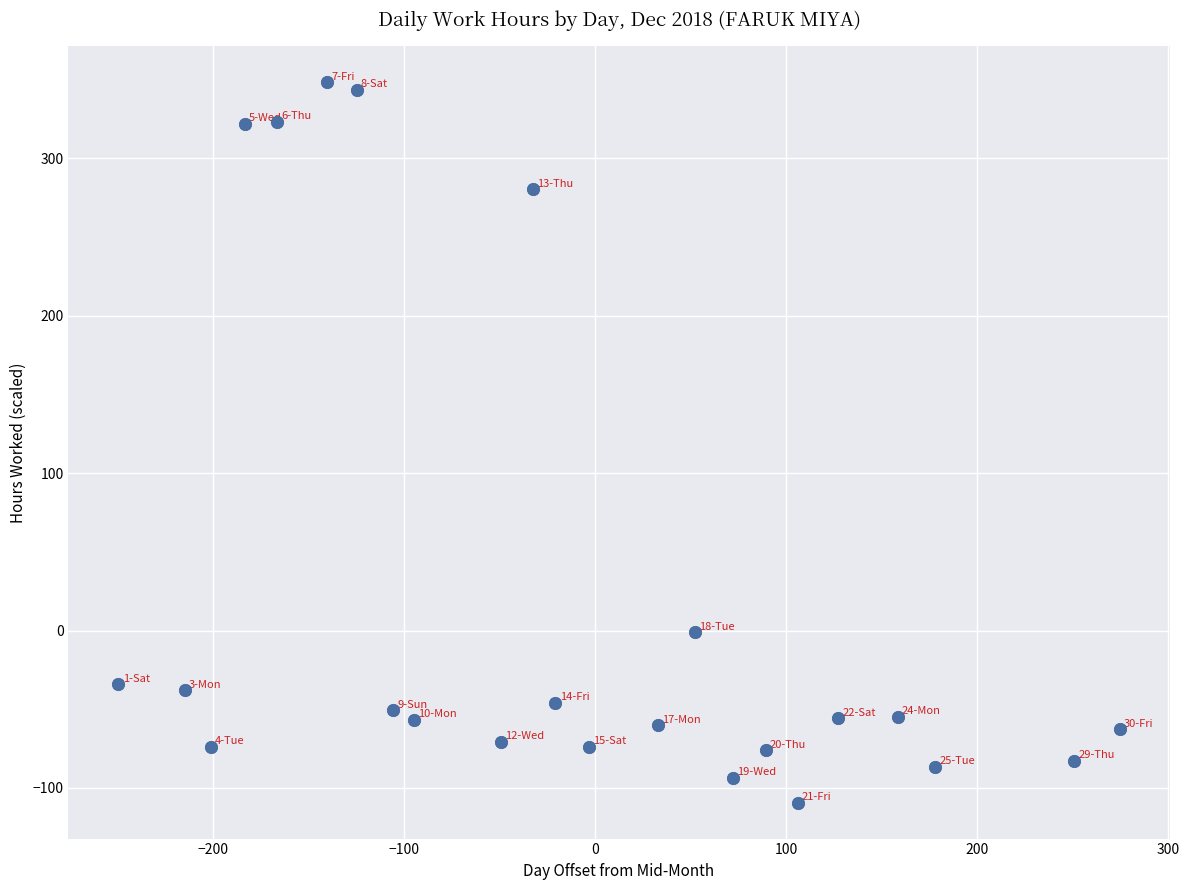

What is the range of X values (max minus min)?

524.2